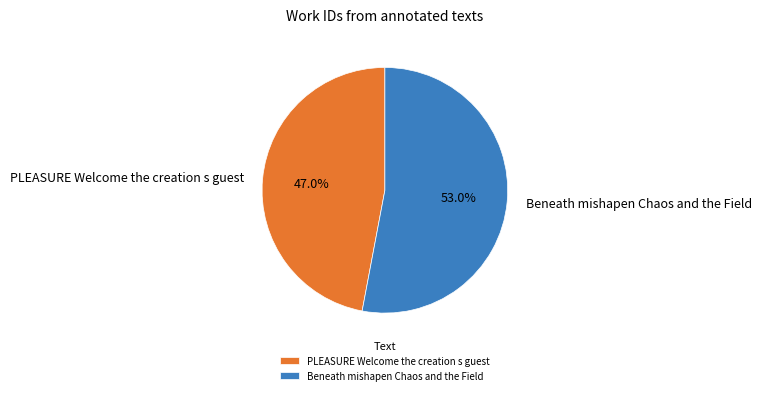

The PLEASURE Welcome the creation s guest slice represents 47% of the pie. True or false?

True